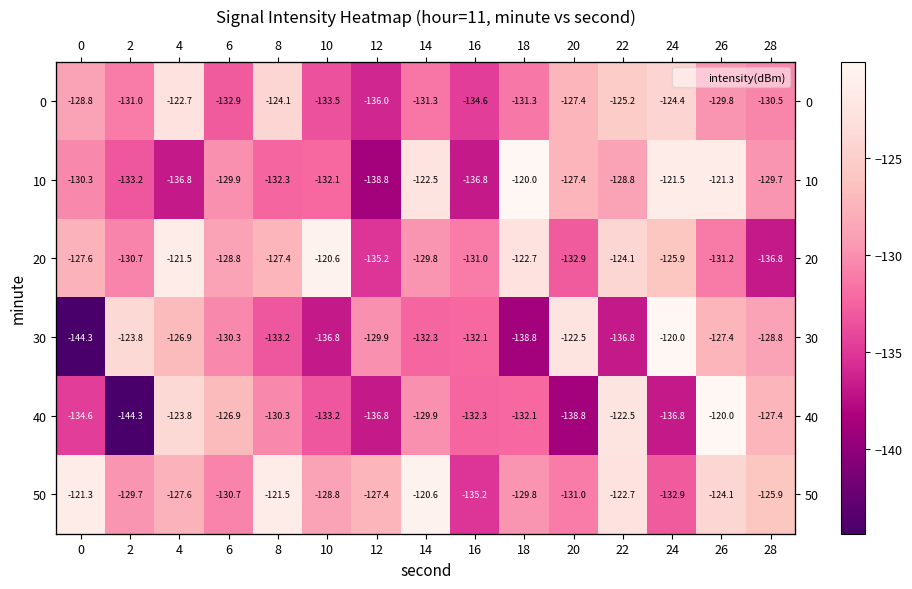

Is the value of 40 at 28 greater than the value of 0 at 26?

Yes